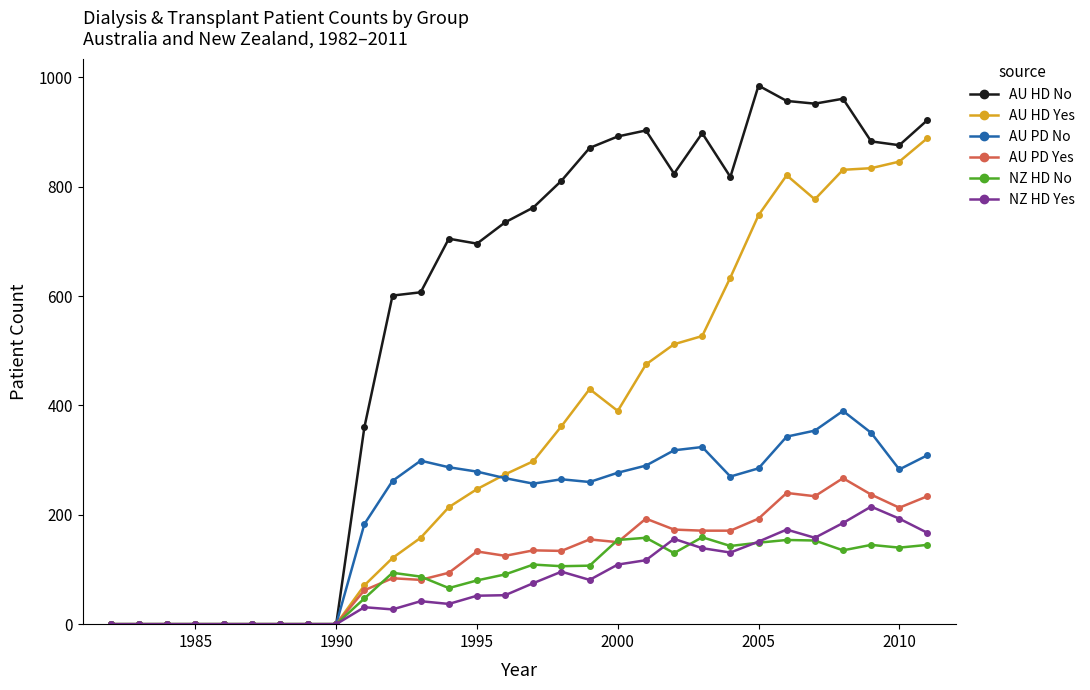

List the series in order of their peak value, highest first.

AU HD No, AU HD Yes, AU PD No, AU PD Yes, NZ HD Yes, NZ HD No